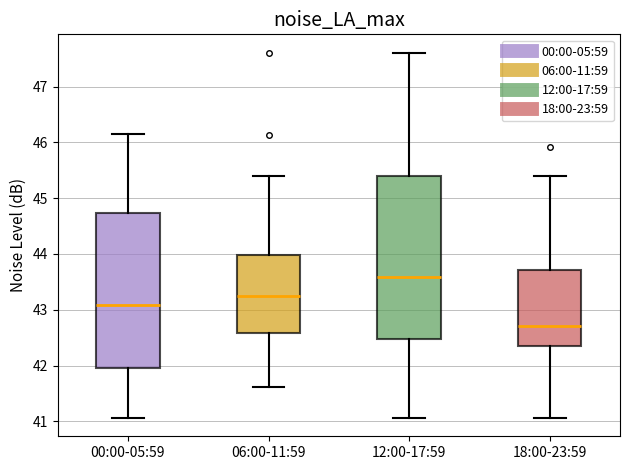

Where does the upper whisker of the box for 06:00-11:59 end on the y-axis? The values are not printed on the chart, so give them approximately, as read against the axis.

45.4